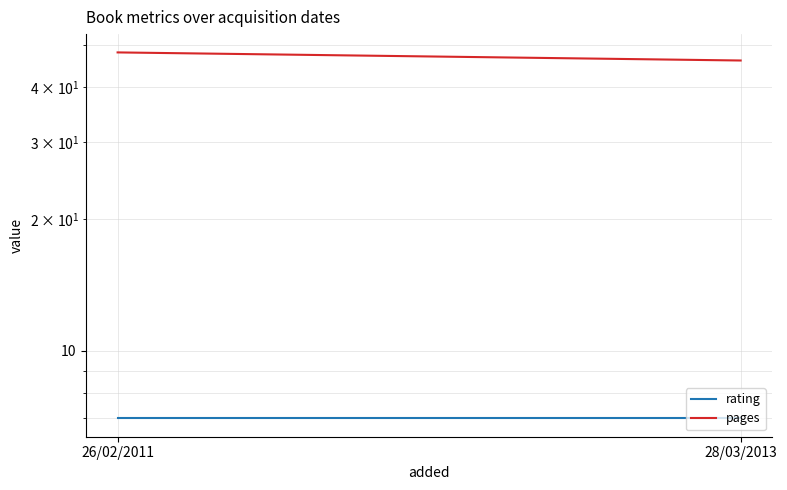

What is the difference between the pages values at 26/02/2011 and 28/03/2013?

2